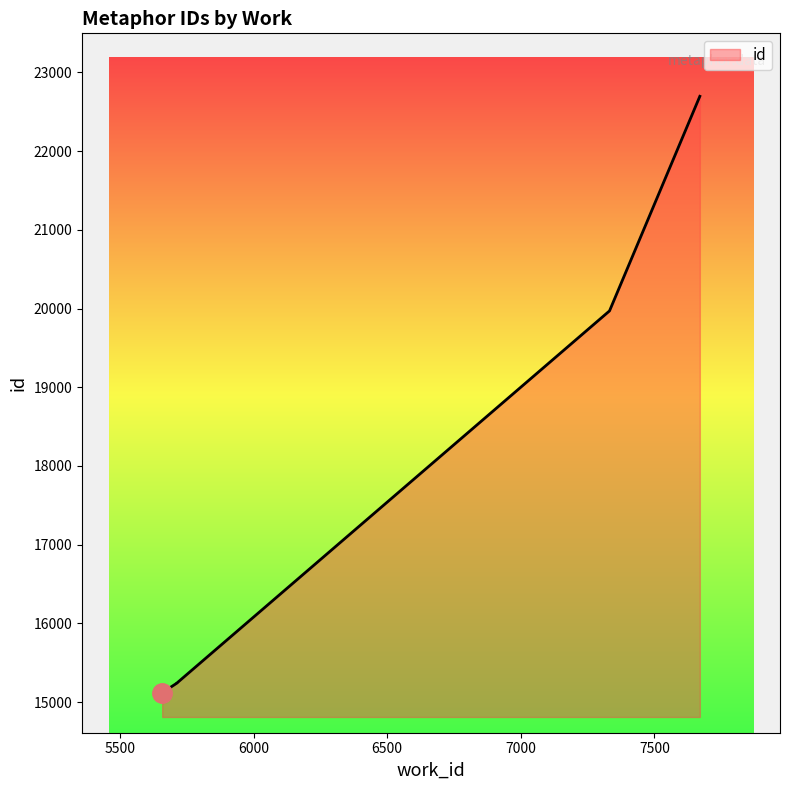

Rank the categories by value from lowest to highest.

5658, 5658, 5713, 5713, 7332, 7670